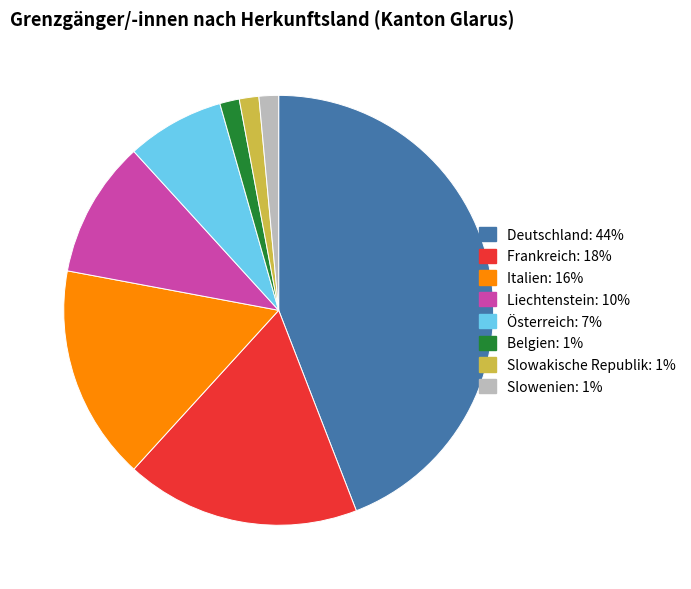

What is the ratio of the value at Frankreich to the value at Italien?

1.1